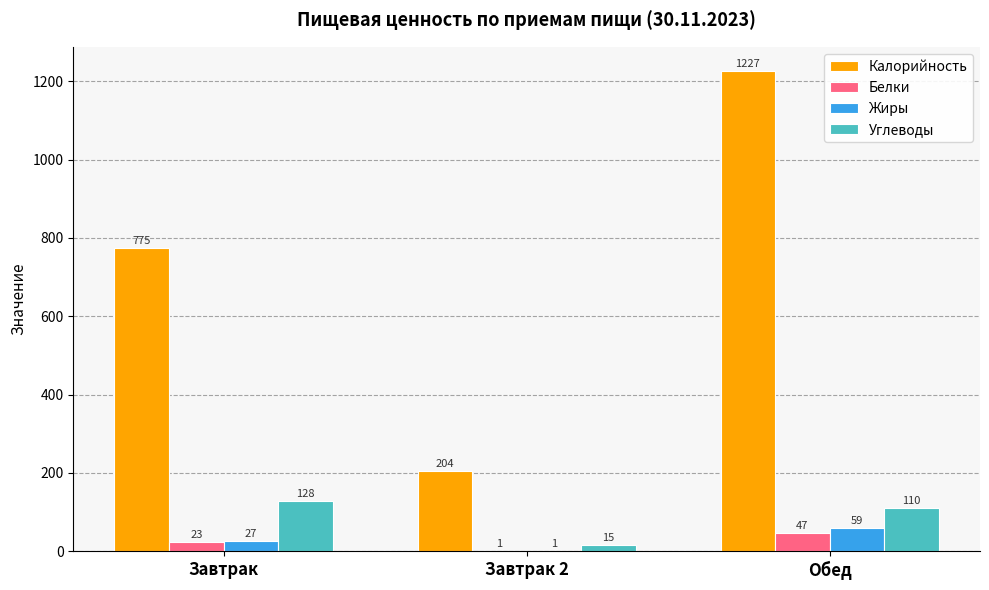

What is the sum of the Жиры values at Завтрак and Обед?

86